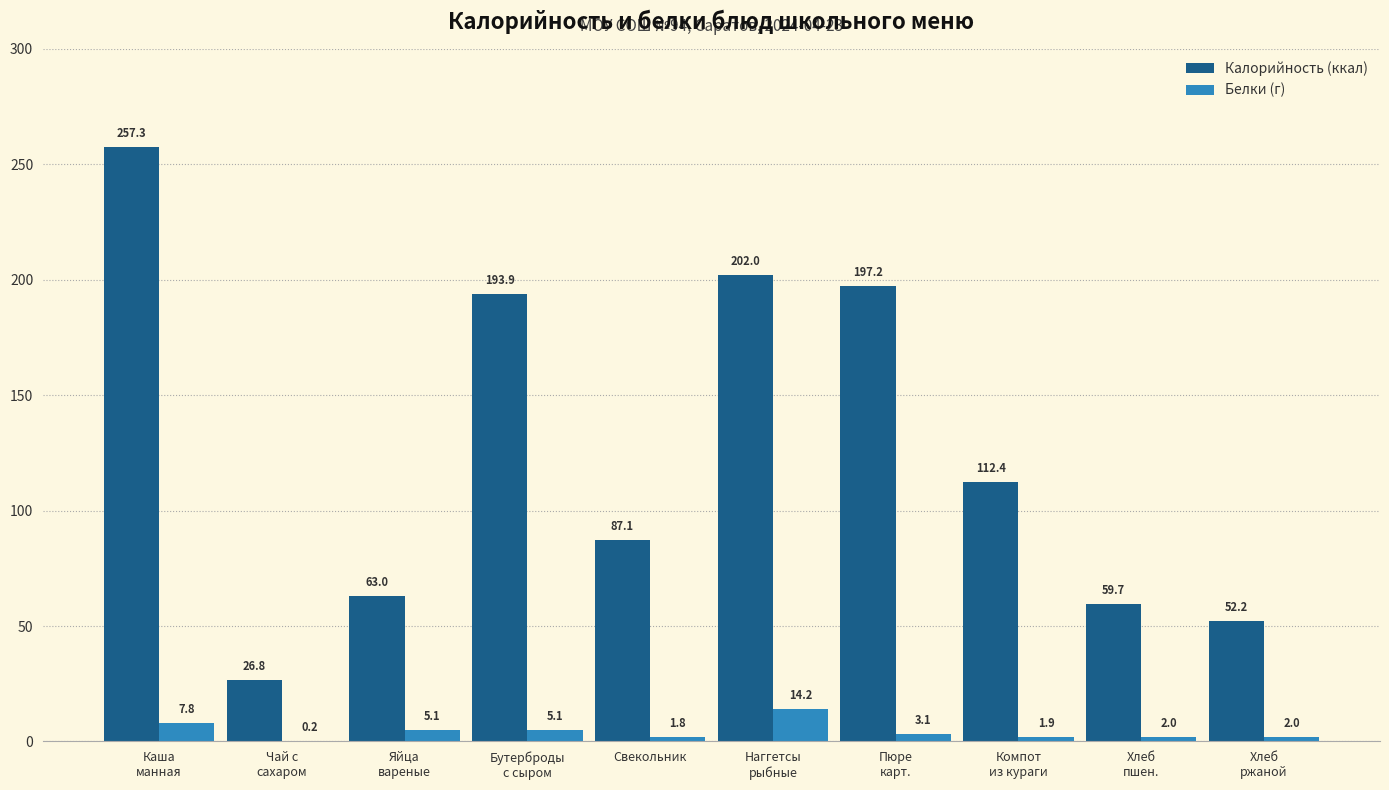

Which category has the highest value in the Калорийность (ккал) series?

Каша
манная